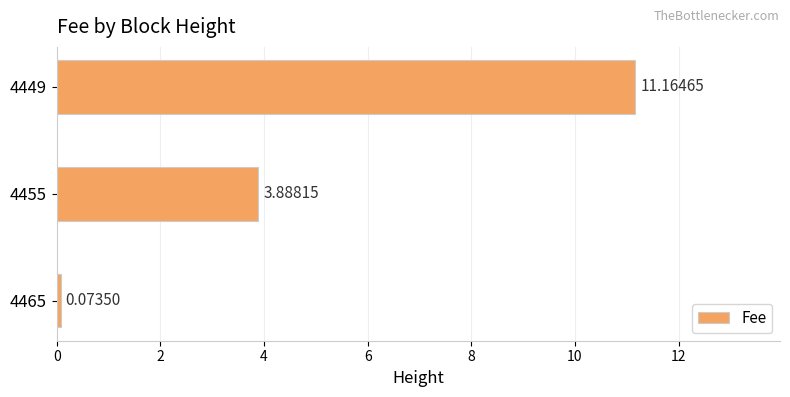

Which has a higher value, 4449 or 4455?

4449